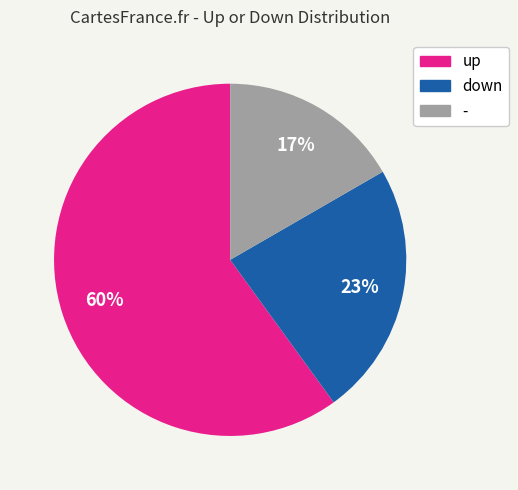

Approximately how many times larger is the value at - compared to up?

0.3